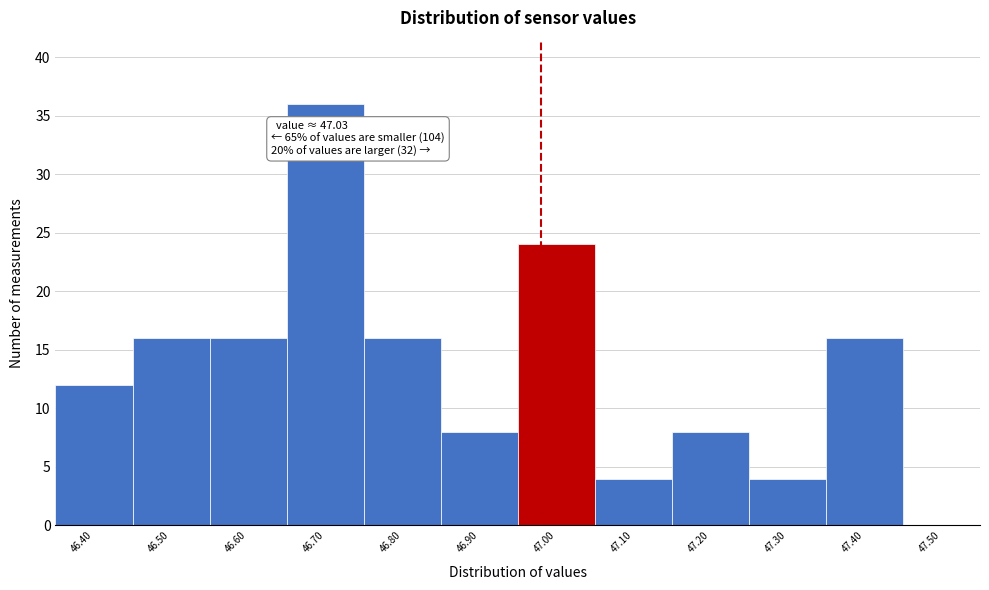

Reading left to right, list all the values displayed in this chart.

46.40=12	46.50=16	46.60=16	46.70=36	46.80=16	46.90=8	47.00=24	47.10=4	47.20=8	47.30=4	47.40=16	47.50=0